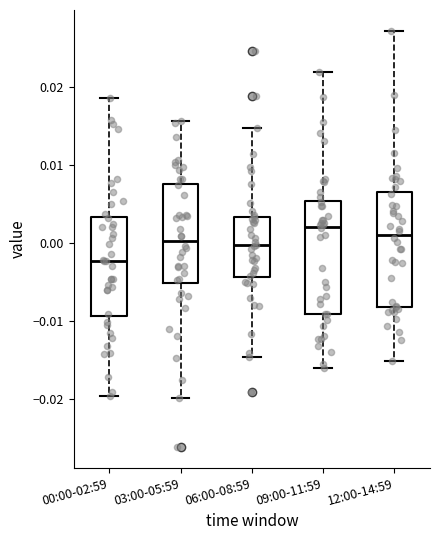

Reading left to right, read every box against the y-axis: the position of its median line, the range the box covers, and the ends of its whiskers. The values are not printed on the chart, so give them approximately, as read against the axis.

00:00-02:59: median -0.002, box -0.009 to 0.003, whiskers -0.020 to 0.019
03:00-05:59: median 0.000, box -0.005 to 0.008, whiskers -0.020 to 0.016
06:00-08:59: median 0.000, box -0.004 to 0.003, whiskers -0.015 to 0.015
09:00-11:59: median 0.002, box -0.009 to 0.005, whiskers -0.016 to 0.022
12:00-14:59: median 0.001, box -0.008 to 0.006, whiskers -0.015 to 0.027